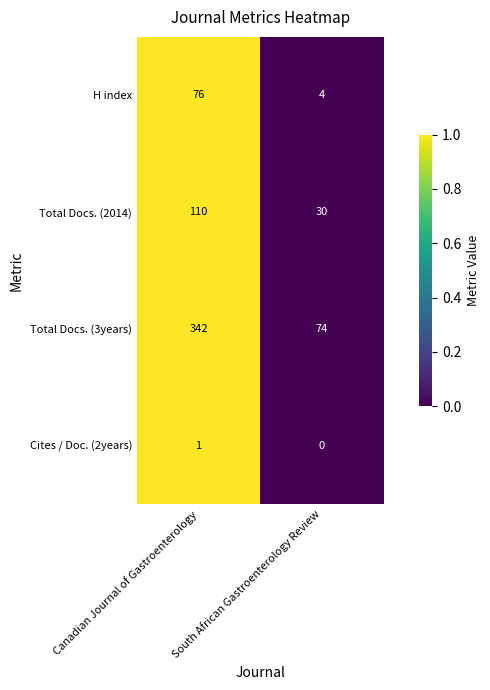

Which series has the widest spread of values?

Total Docs. (3years)